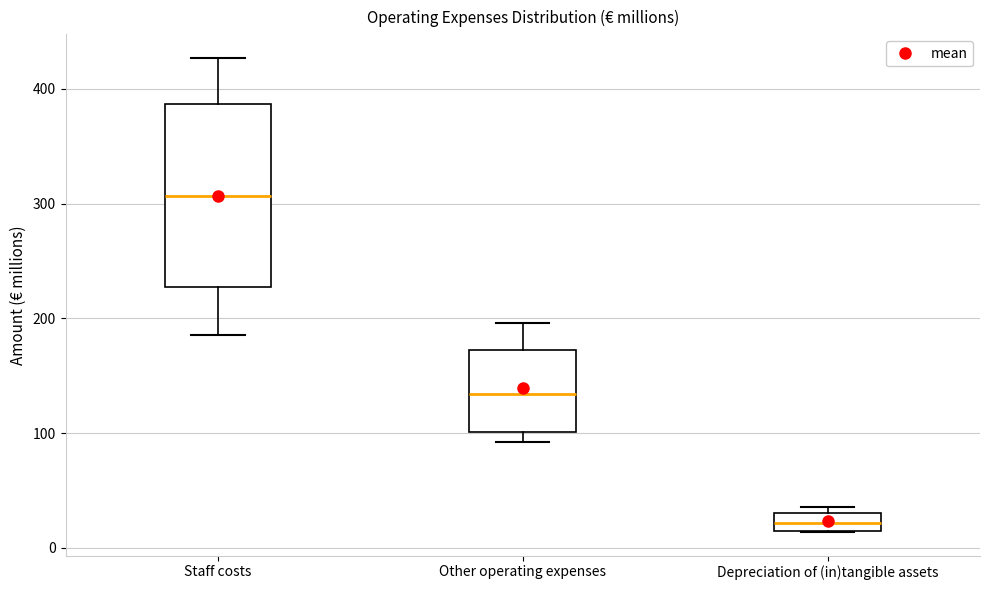

Which box's median line is the lowest?

Depreciation of (in)tangible assets